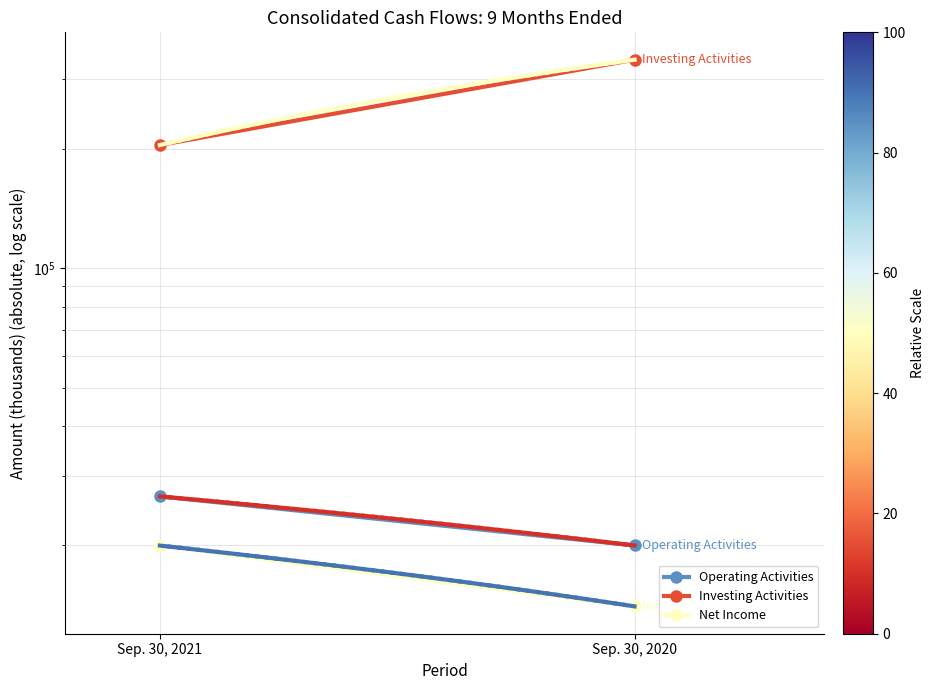

Reading left to right, extract all data points from this chart.

Operating Activities: Sep. 30, 2021=26578	Sep. 30, 2020=19987
Investing Activities: Sep. 30, 2021=204669	Sep. 30, 2020=336089
Net Income: Sep. 30, 2021=19971	Sep. 30, 2020=14029